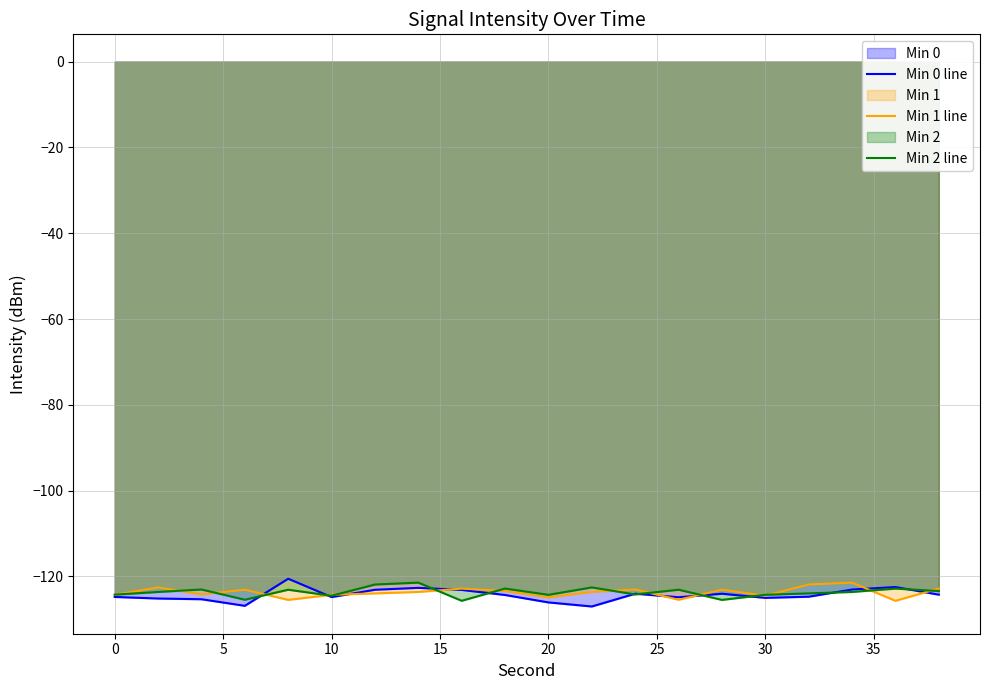

What is the smallest value displayed?

-127.0